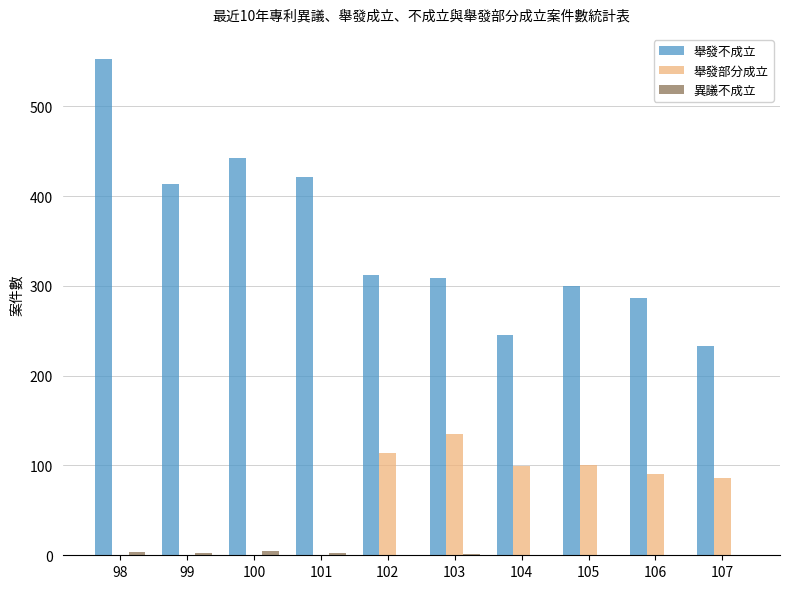

What is the spread (max minus min) of values at 100?

442